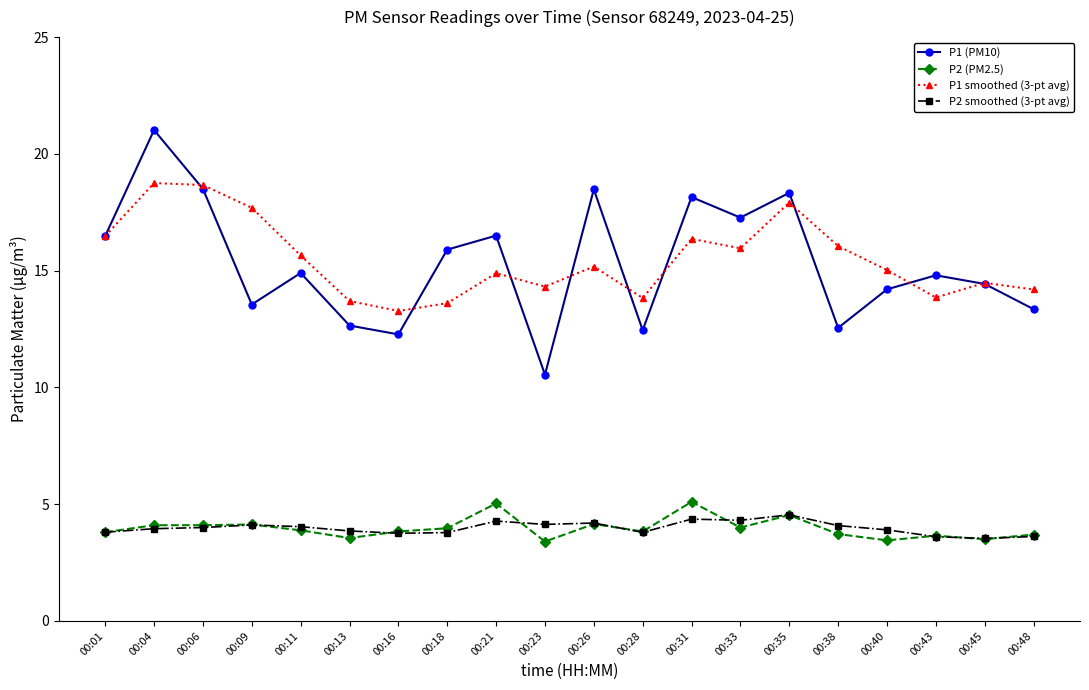

What is the sum of the P2 (PM2.5) values at 00:48 and 00:09?

7.8